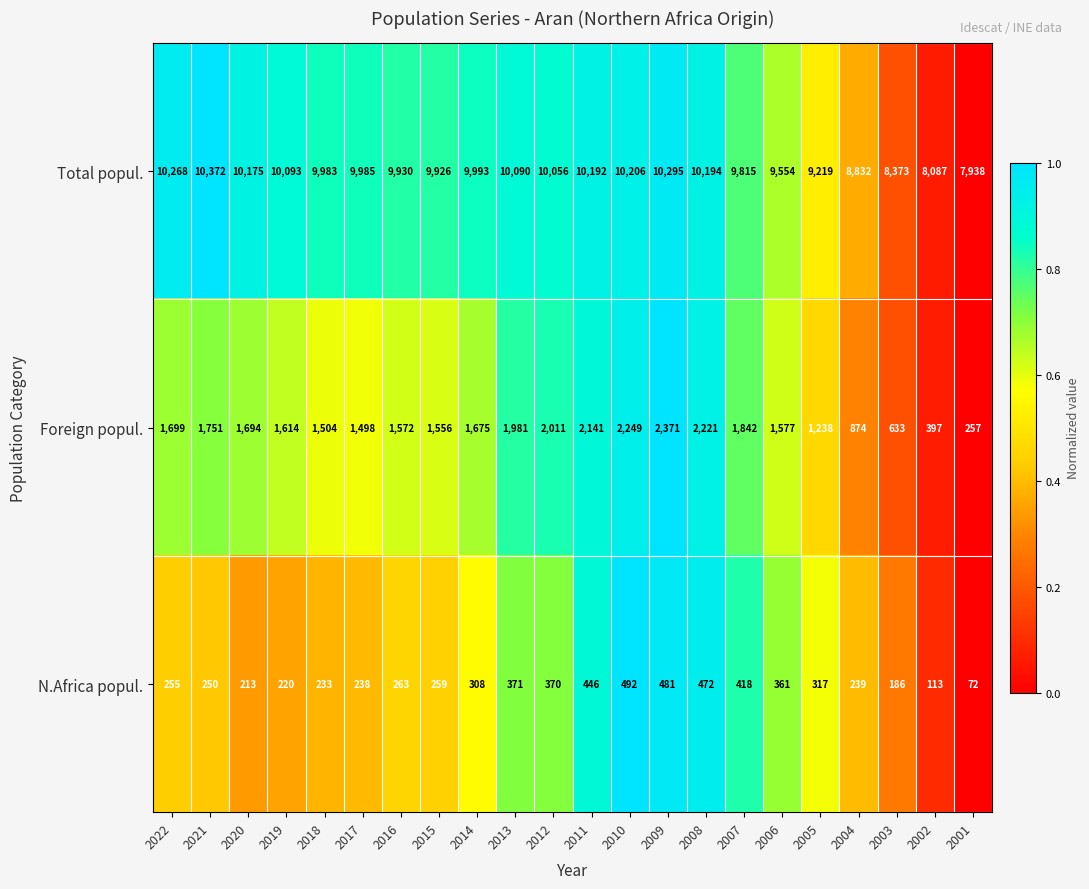

At which label does Foreign popul. first exceed 1675?

2022